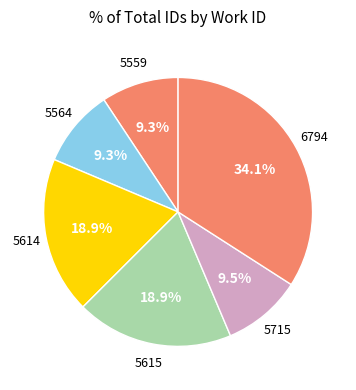

How many slices are in this pie chart?

6